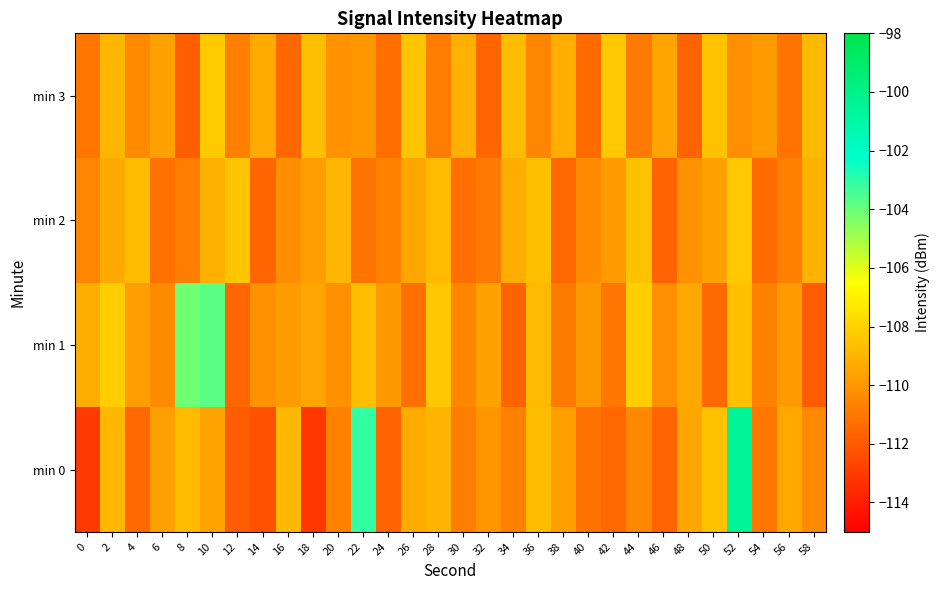

Between 32 and 40, which series saw the biggest shift?

min 0